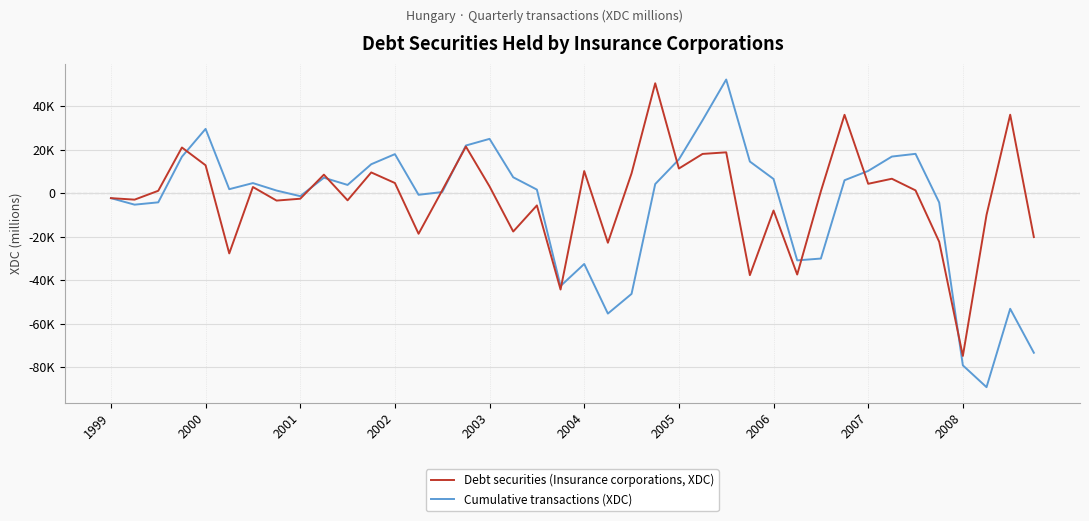

Does the chart have visible grid lines?

Yes